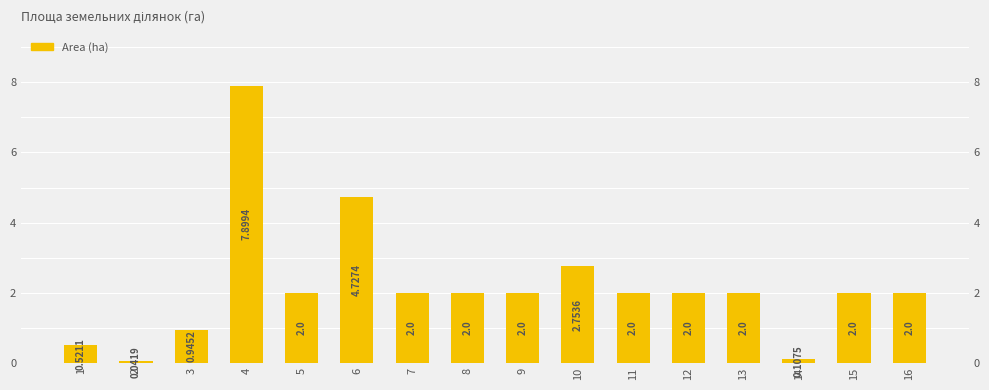

The value at 12 is 3.5. True or false?

False